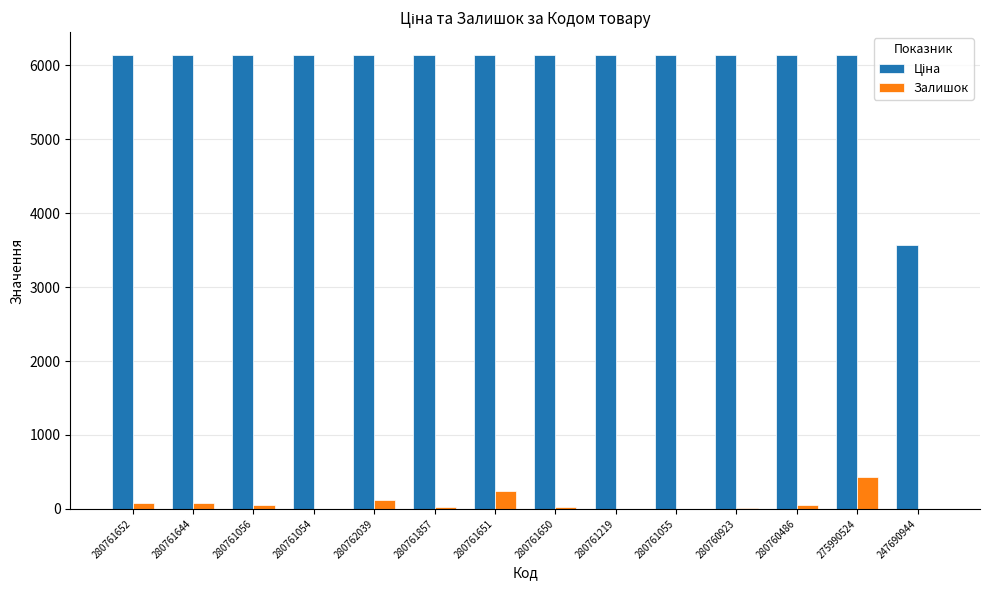

What is the approximate value of Залишок at 280761652?

83.0